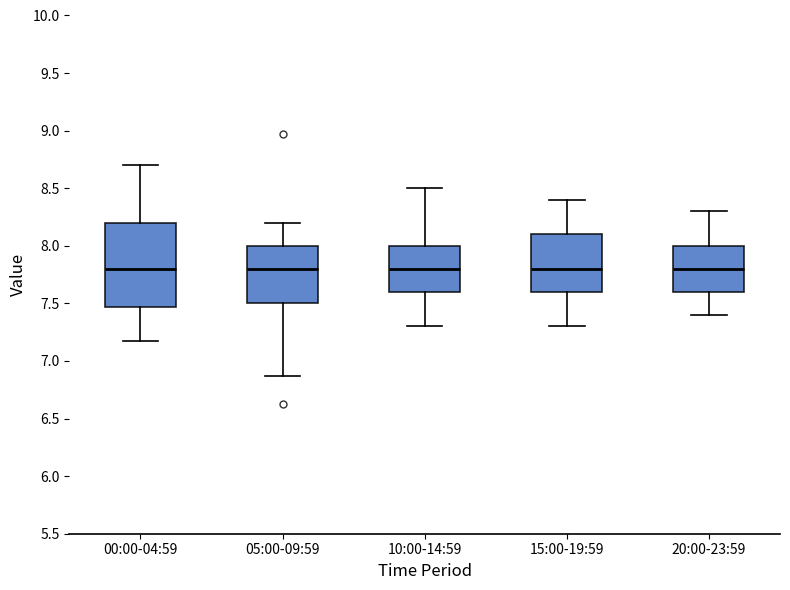

Reading left to right, read every box against the y-axis: the position of its median line, the range the box covers, and the ends of its whiskers. The values are not printed on the chart, so give them approximately, as read against the axis.

00:00-04:59: median 7.80, box 7.45 to 8.20, whiskers 7.15 to 8.70
05:00-09:59: median 7.80, box 7.50 to 8.00, whiskers 6.85 to 8.20
10:00-14:59: median 7.80, box 7.60 to 8.00, whiskers 7.30 to 8.50
15:00-19:59: median 7.80, box 7.60 to 8.10, whiskers 7.30 to 8.40
20:00-23:59: median 7.80, box 7.60 to 8.00, whiskers 7.40 to 8.30